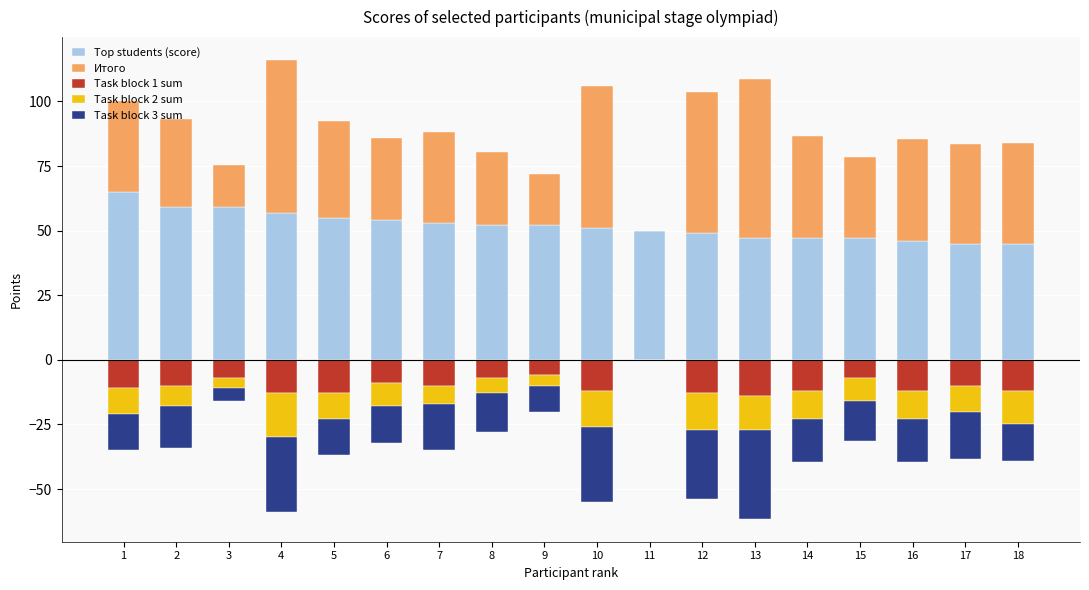

Between 2 and 9, which series saw the biggest shift?

Итого